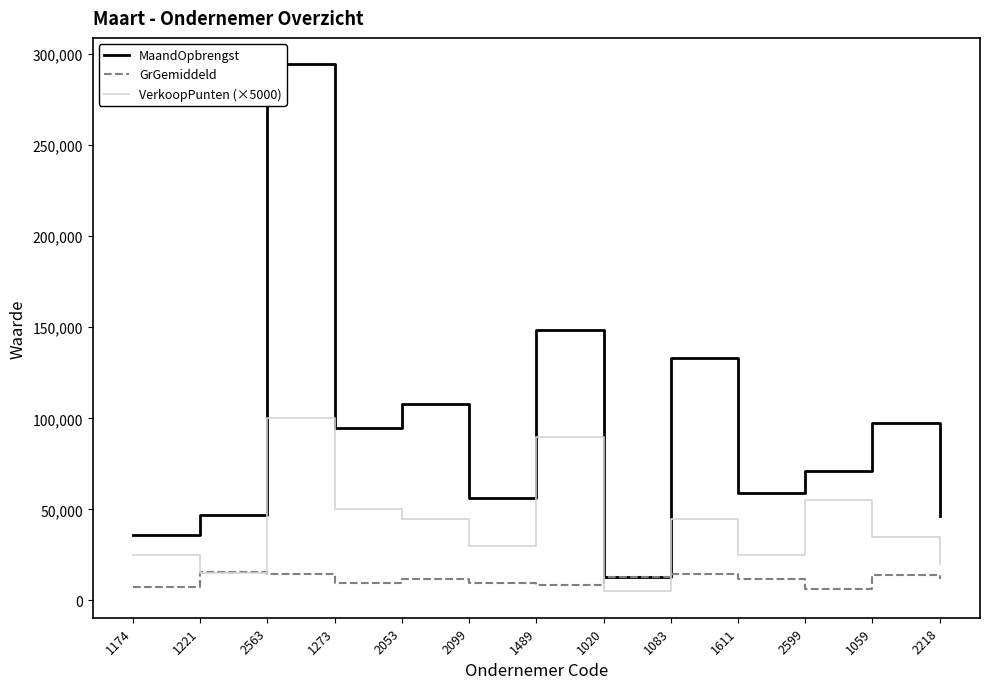

What is the label of the 6th point from the right?

1020